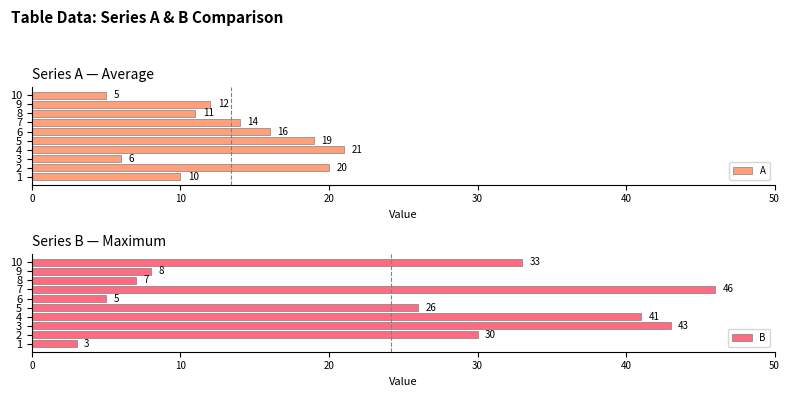

What is the difference between the maximum and minimum values in the A series?

16